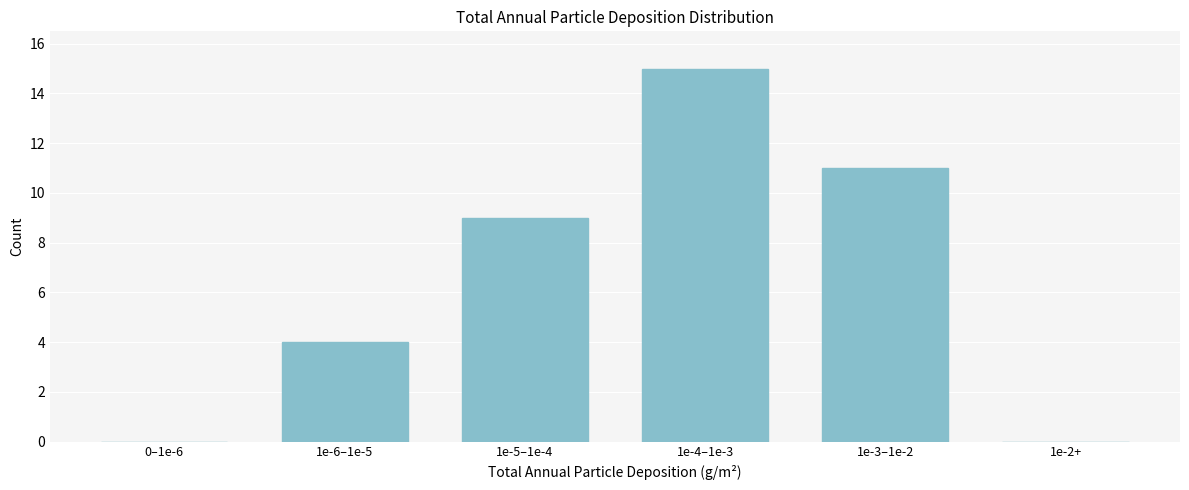

Reading left to right, list all the values displayed in this chart.

0–1e-6=0	1e-6–1e-5=4	1e-5–1e-4=9	1e-4–1e-3=15	1e-3–1e-2=11	1e-2+=0